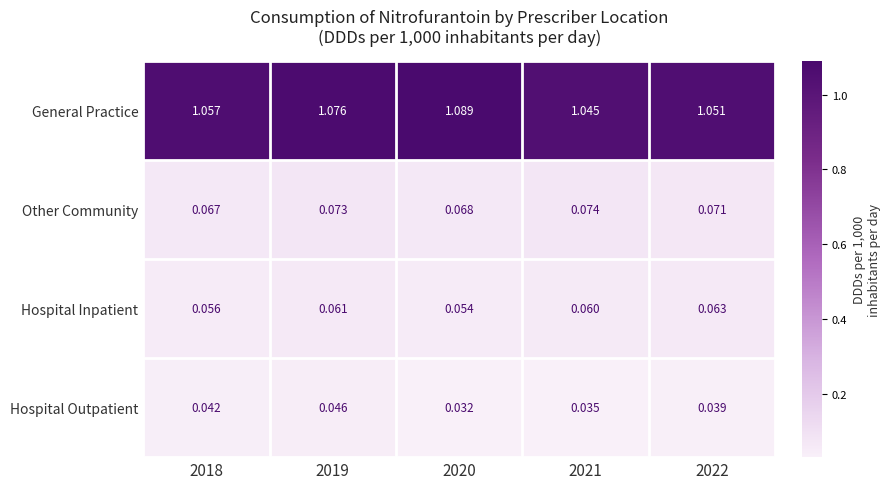

Which series has the largest total across all categories?

General Practice